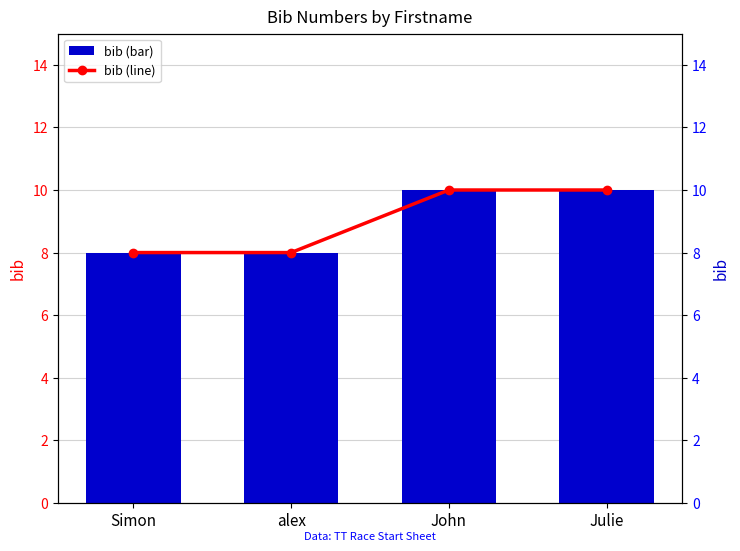

What is the maximum value shown in the chart?

10